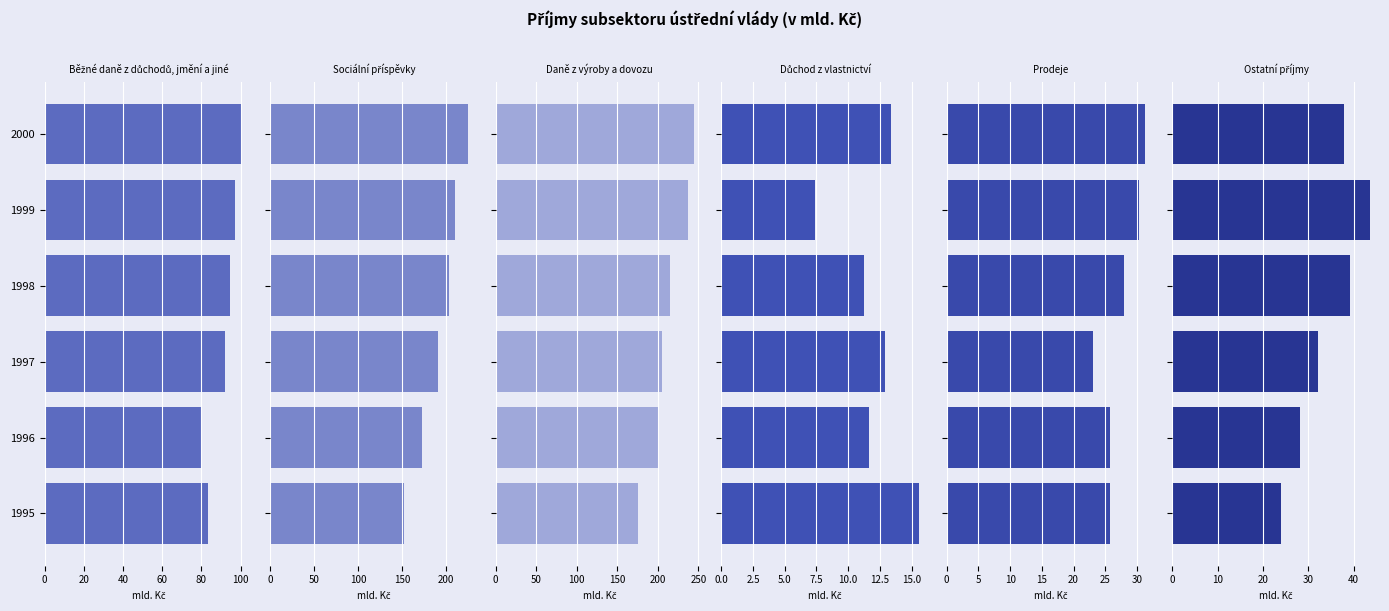

What is the approximate value of Důchod z vlastnictví at 1999?

7.4